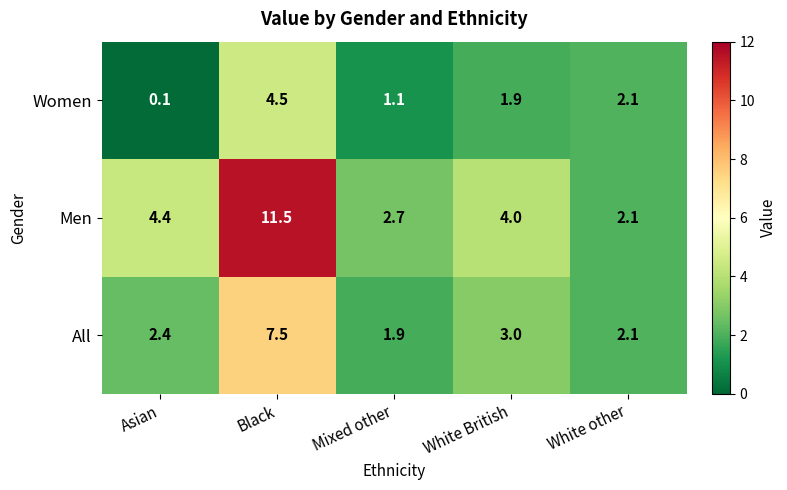

How many data points does each series have?

5